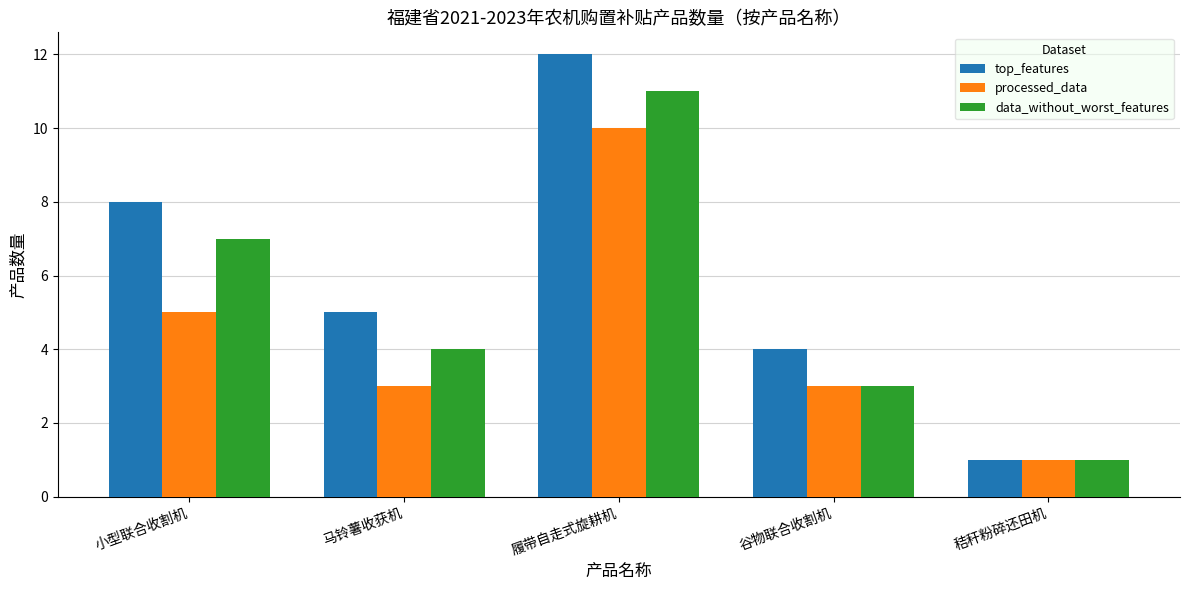

Where is processed_data nearest to the value 5?

小型联合收割机